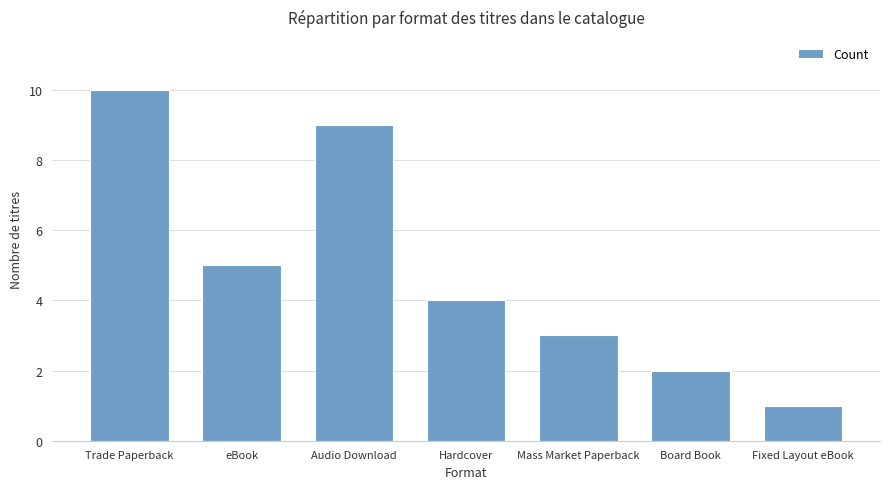

Are the bars grouped side by side (vs. stacked)?

No